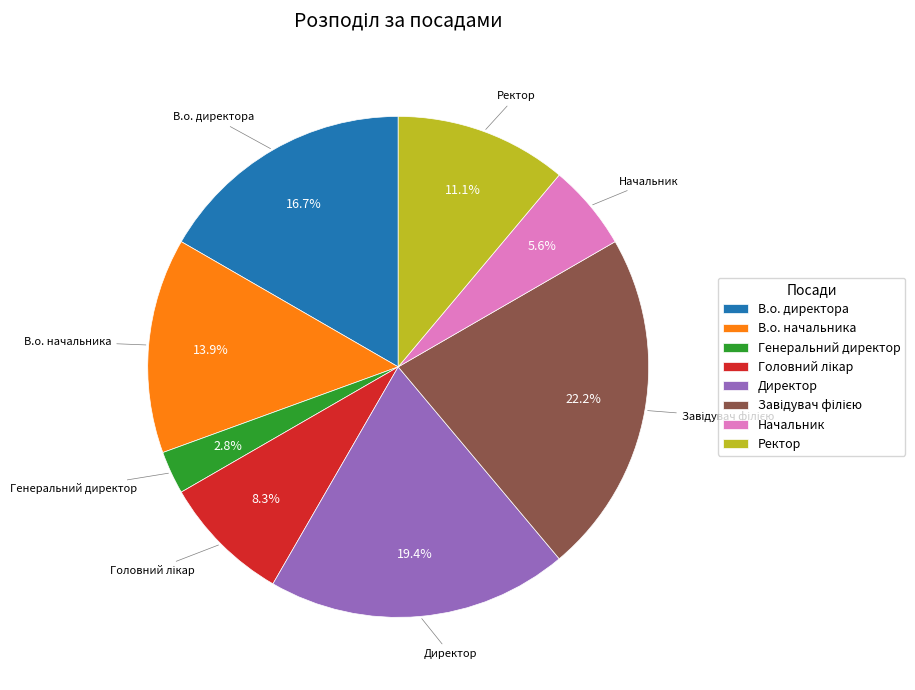

Which slice is the smallest?

Генеральний директор